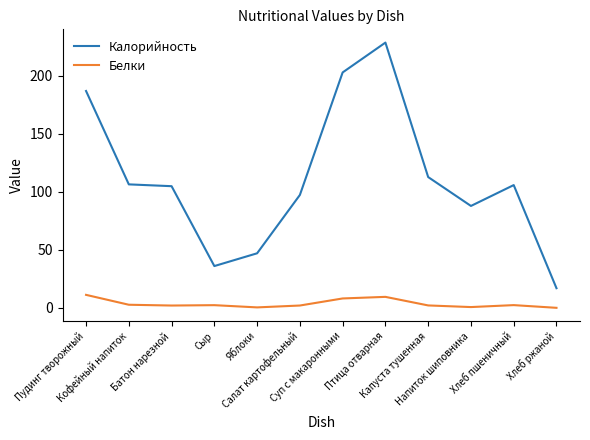

Between Суп с макаронными and Капуста тушенная, which series saw the biggest shift?

Калорийность